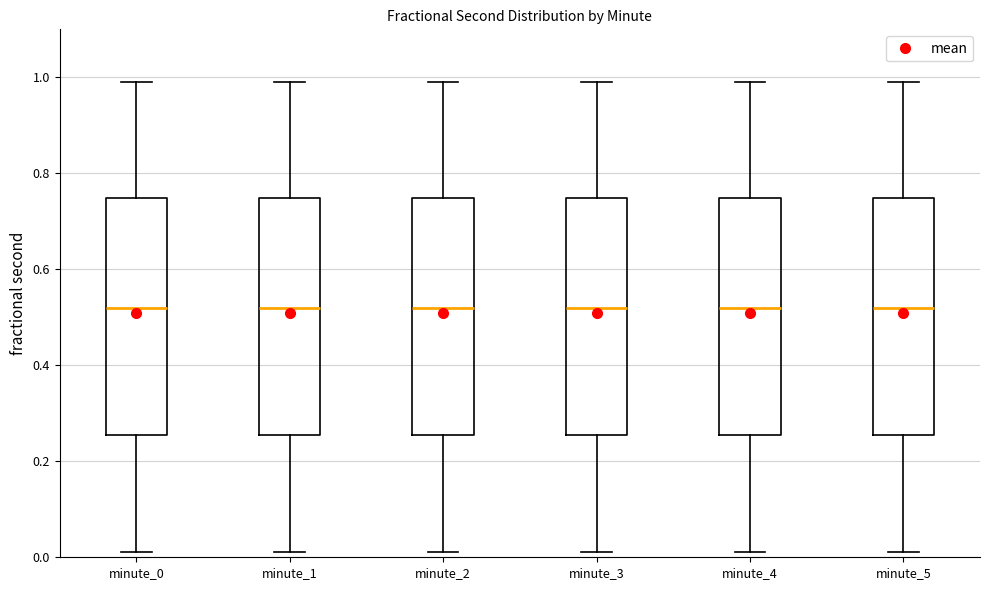

Reading left to right, transcribe this box plot: for each box, give where its median line is, the range the box spans, and where its two whiskers end, as read against the y-axis. The values are not printed on the chart, so give them approximately, as read against the axis.

minute_0: median 0.52, box 0.26 to 0.74, whiskers 0.02 to 0.98
minute_1: median 0.52, box 0.26 to 0.74, whiskers 0.02 to 0.98
minute_2: median 0.52, box 0.26 to 0.74, whiskers 0.02 to 0.98
minute_3: median 0.52, box 0.26 to 0.74, whiskers 0.02 to 0.98
minute_4: median 0.52, box 0.26 to 0.74, whiskers 0.02 to 0.98
minute_5: median 0.52, box 0.26 to 0.74, whiskers 0.02 to 0.98